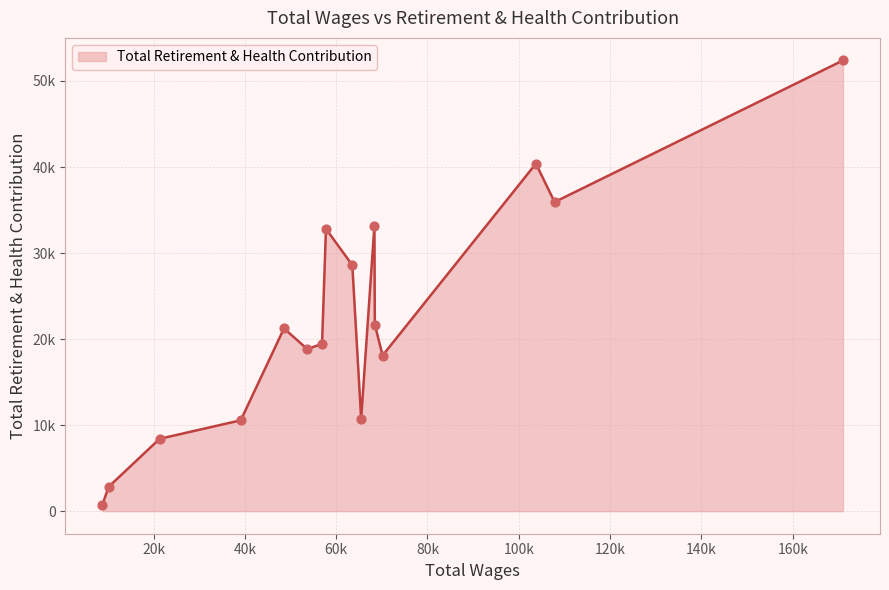

Is this an area chart (filled region under the line)?

Yes